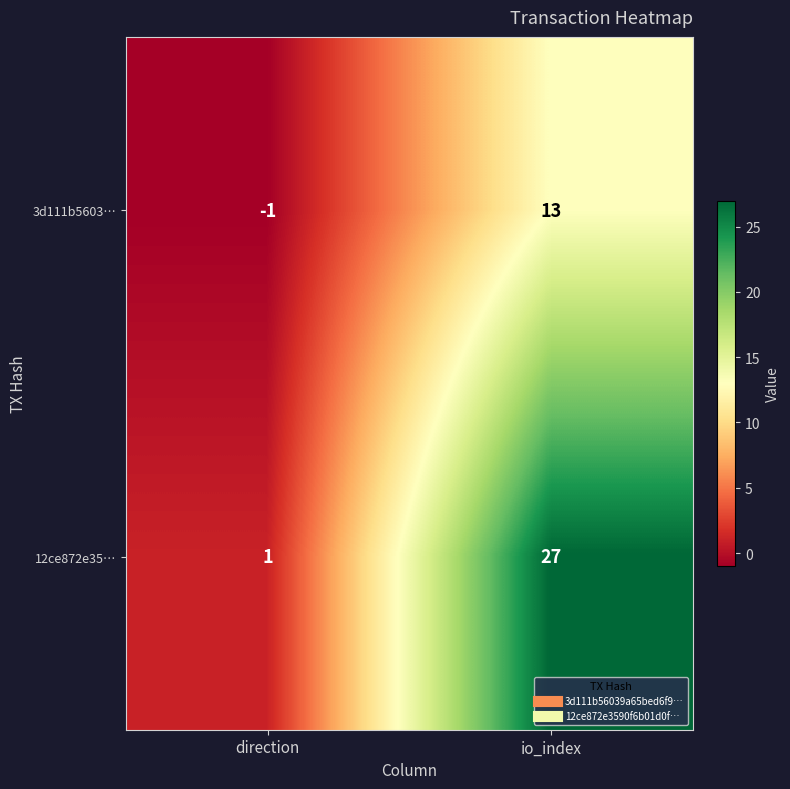

Which series has the largest range (max minus min)?

12ce872e35…